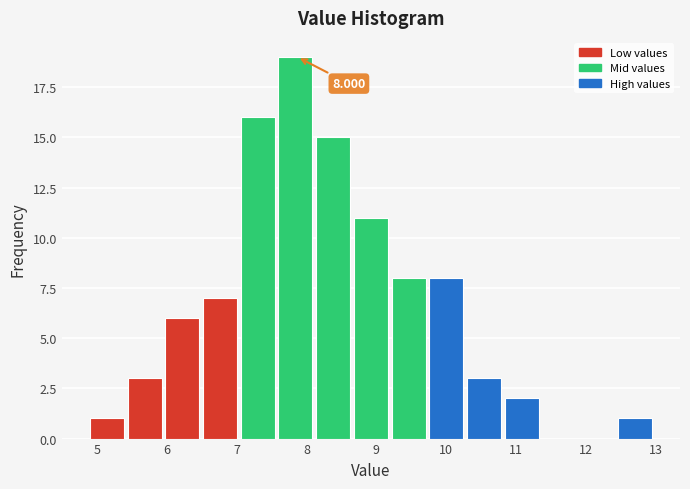

Which range on the x-axis has the tallest bar?

7.60 to 8.14